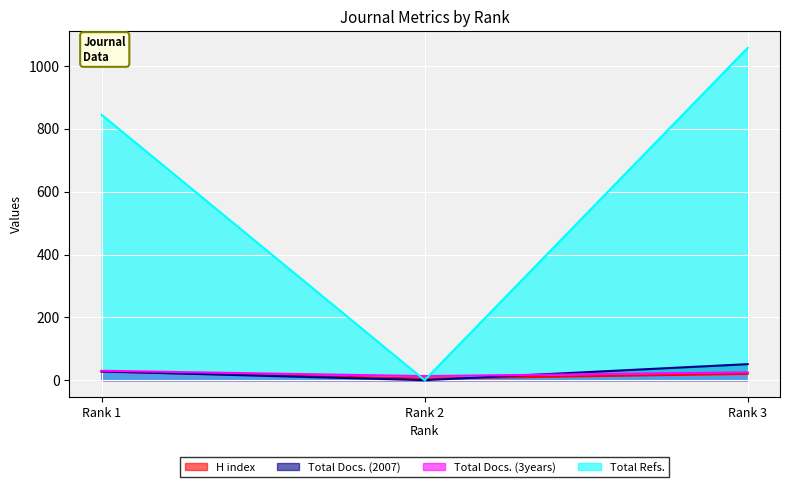

Rank the series at Rank 1 from highest to lowest value.

Total Refs., Total Docs. (3years), Total Docs. (2007), H index